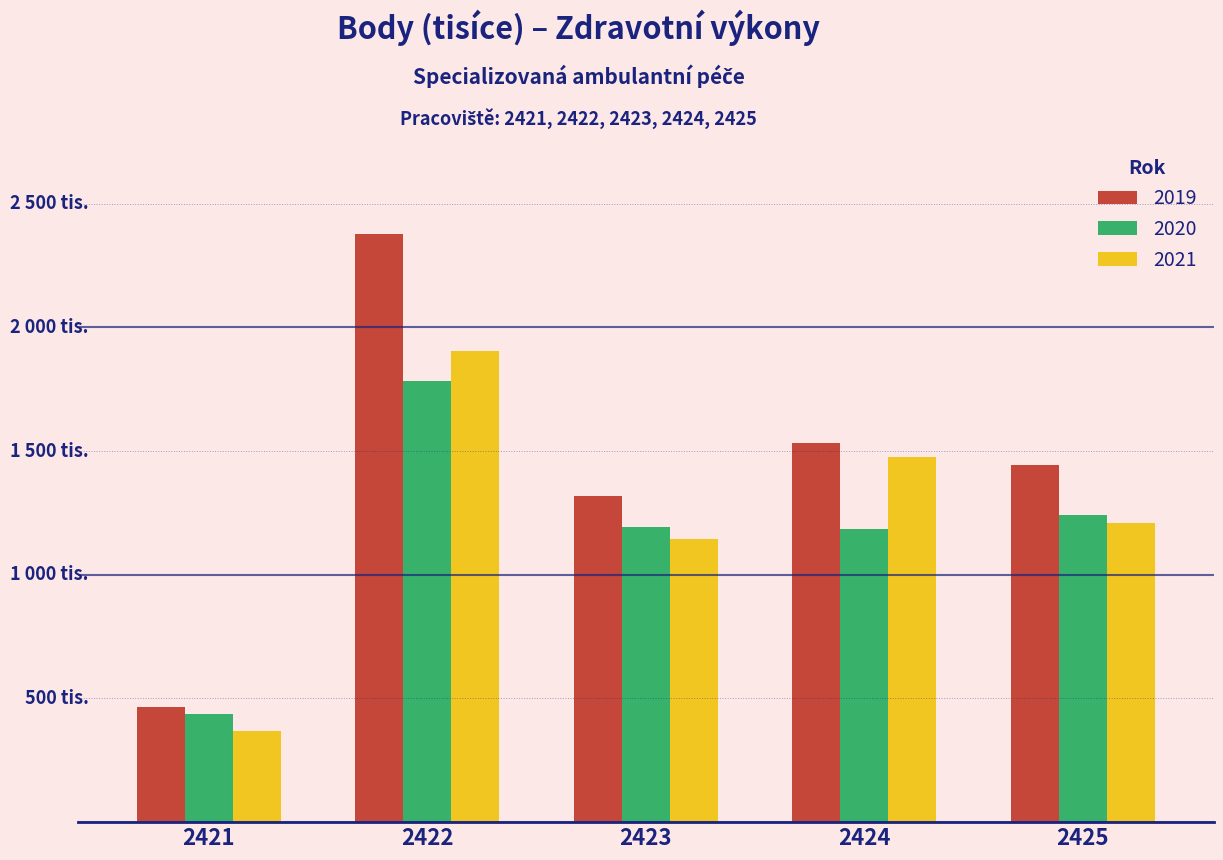

Does the chart contain any negative values?

No